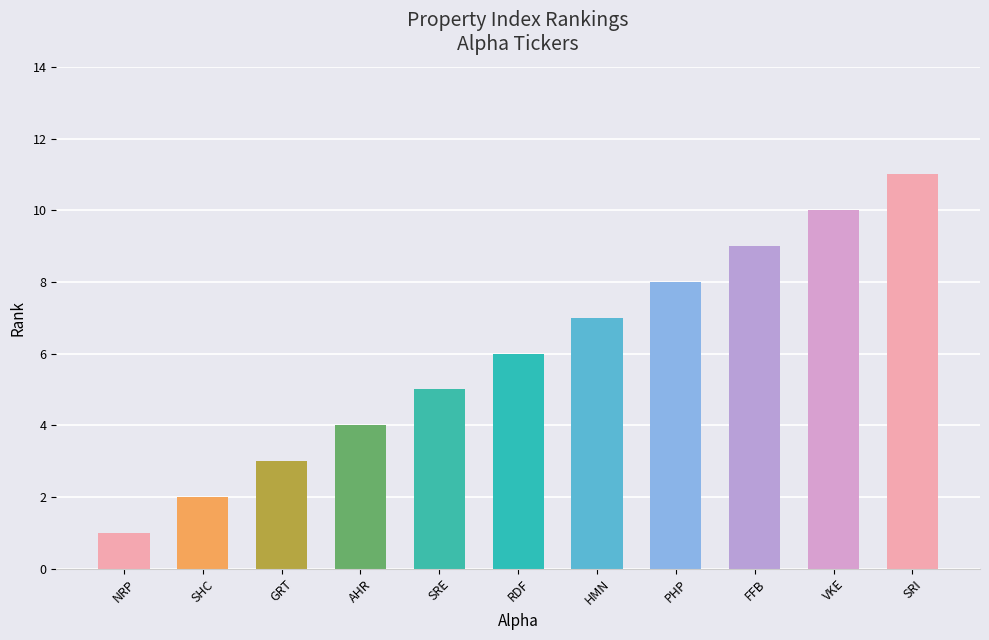

Does the chart contain any negative values?

No